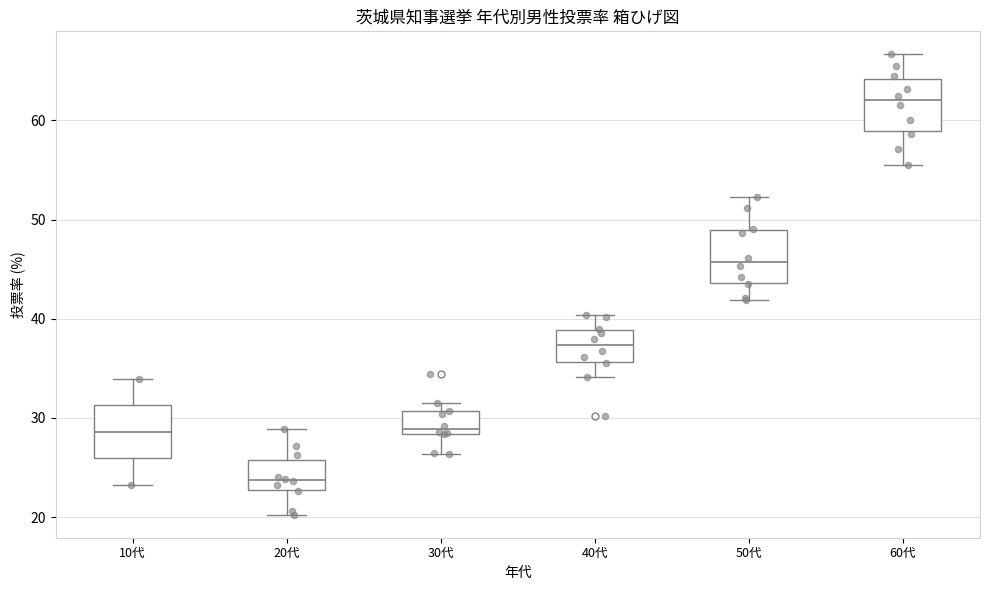

Reading left to right, read every box against the y-axis: the position of its median line, the range the box covers, and the ends of its whiskers. The values are not printed on the chart, so give them approximately, as read against the axis.

10代: median 29, box 26 to 31, whiskers 23 to 34
20代: median 24, box 23 to 26, whiskers 20 to 29
30代: median 29, box 28 to 31, whiskers 26 to 31 (just above the box's upper edge)
40代: median 37, box 36 to 39, whiskers 34 to 40
50代: median 46, box 44 to 49, whiskers 42 to 52
60代: median 62, box 59 to 64, whiskers 56 to 67